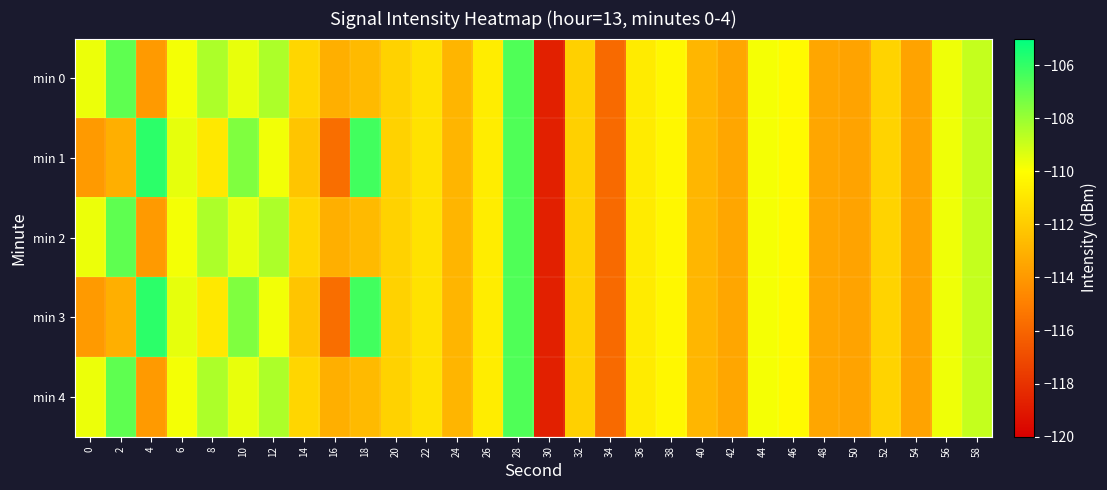

How many distinct data groups are displayed?

5